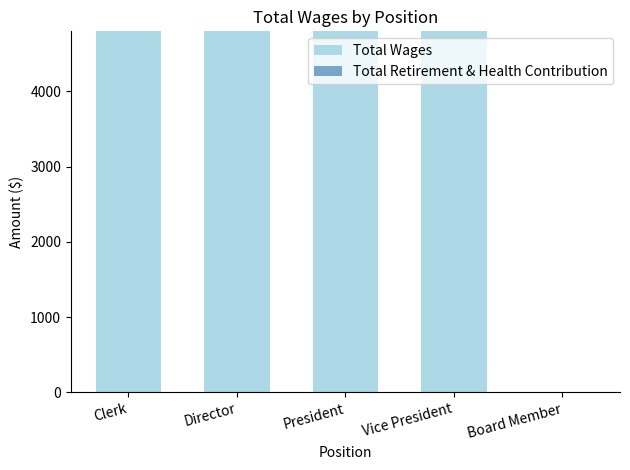

Between Clerk and Board Member, which is larger?

Clerk